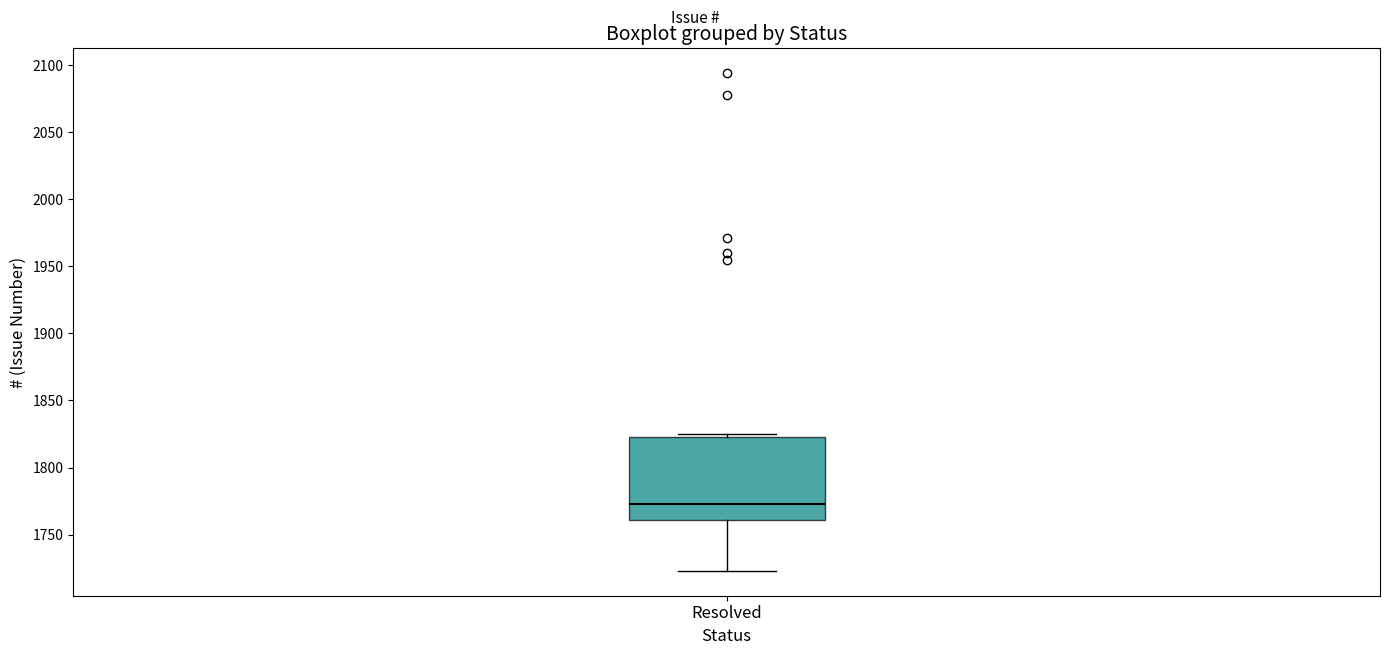

Where is the lower edge of the box for Resolved on the y-axis? The values are not printed on the chart, so give them approximately, as read against the axis.

1760